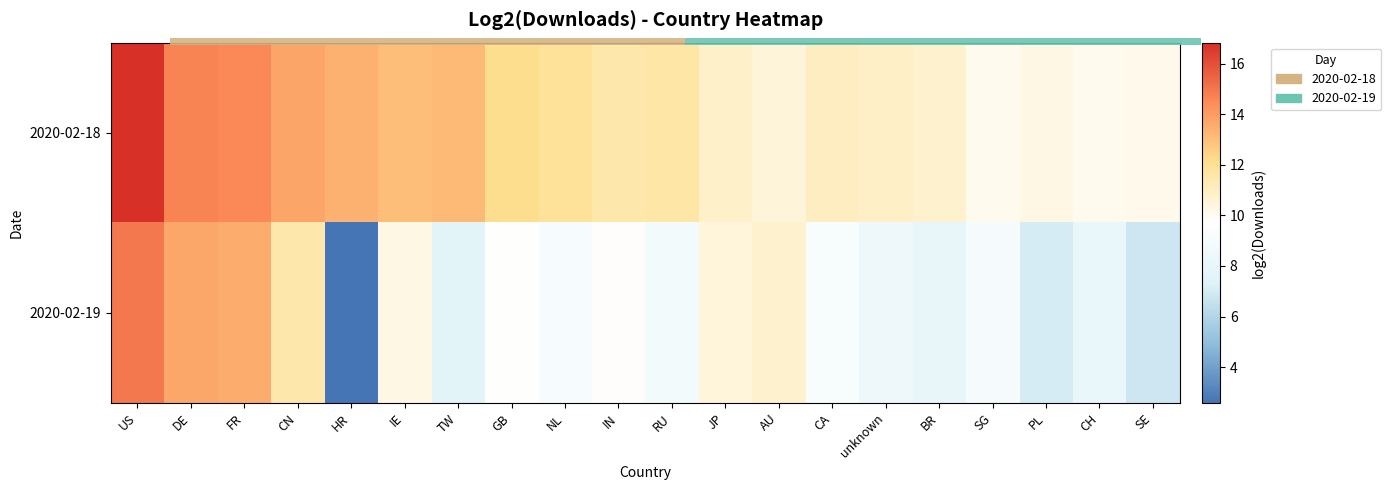

How many data points in 2020-02-18 are above 11?

12